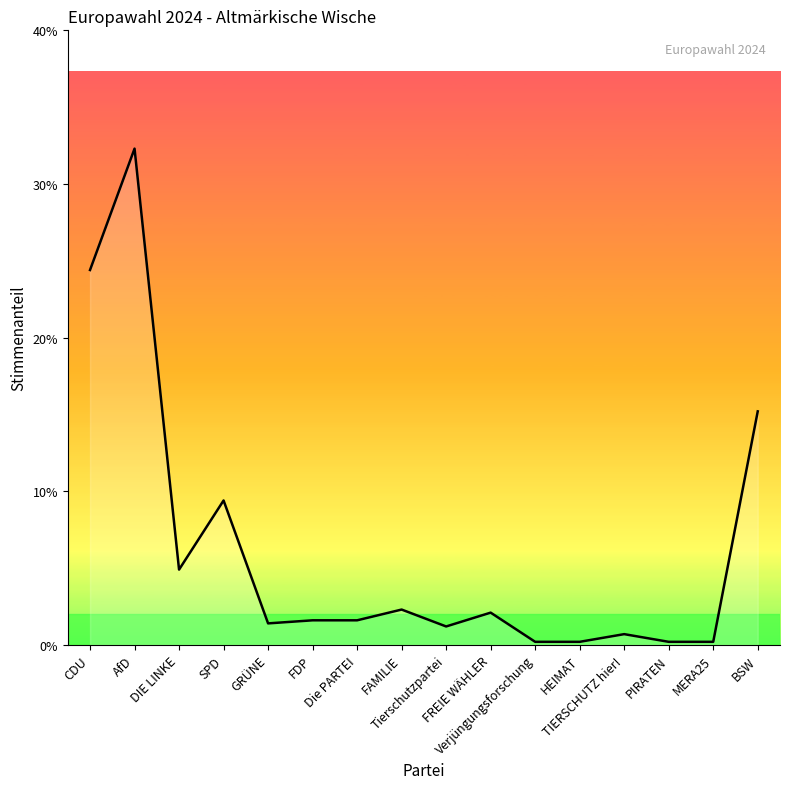

Where is the first local minimum?

DIE LINKE